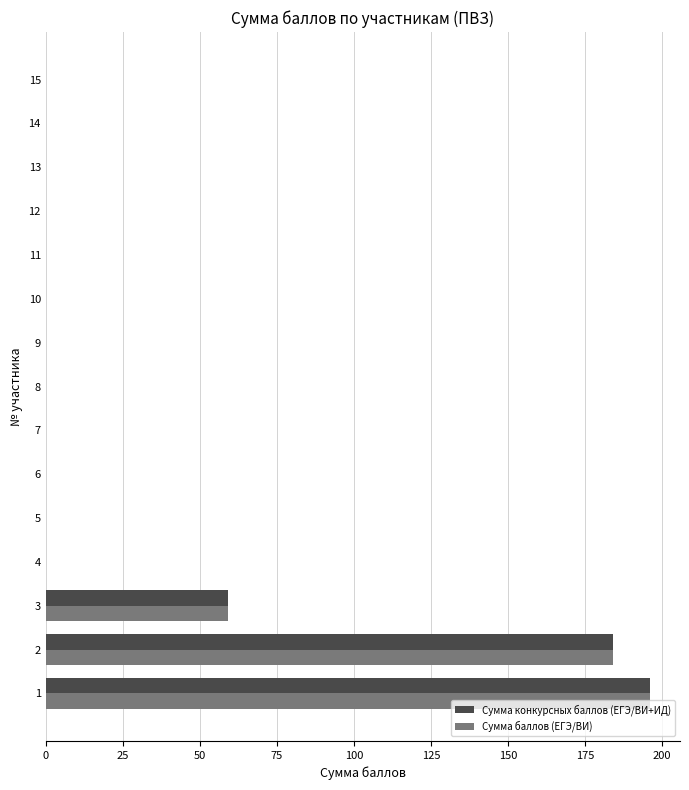

What is the average value of the Сумма баллов (ЕГЭ/ВИ) series?

29